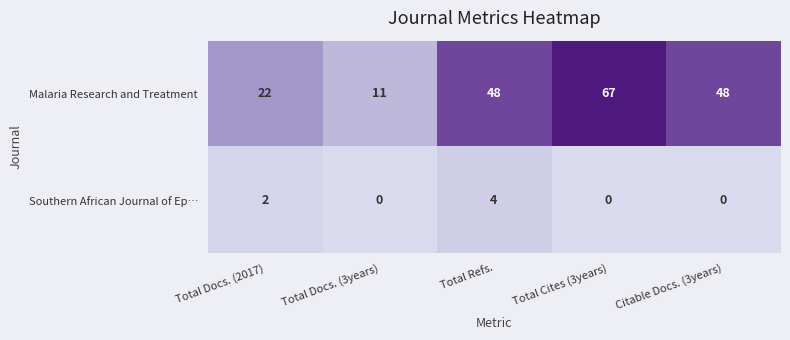

The Southern African Journal of Ep… series shows 0 at Citable Docs. (3years). True or false?

True